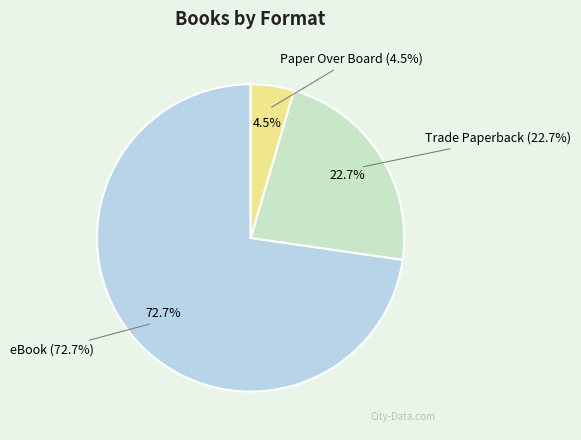

True or false: Trade Paperback accounts for 23% of the total.

True